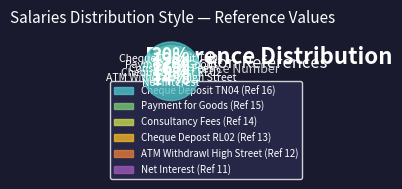

True or false: Payment for Goods accounts for 19% of the total.

True